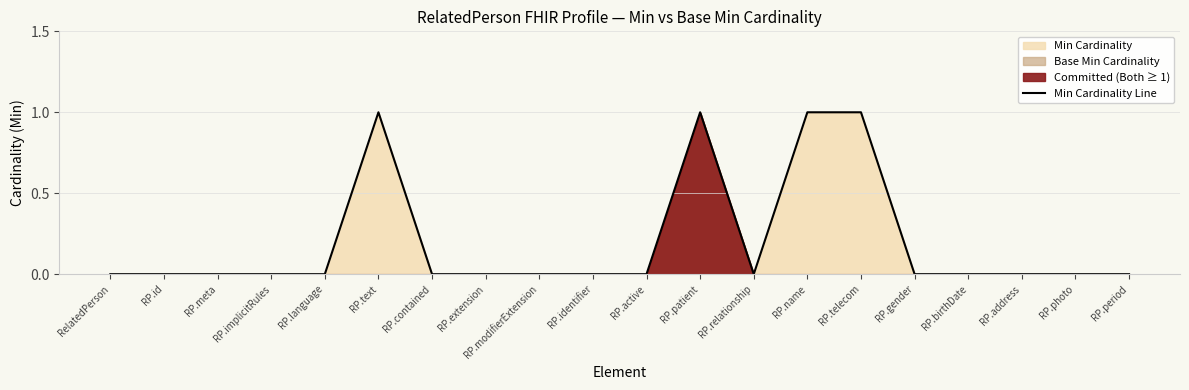

What is the difference between the values at RP.patient and RP.contained?

1